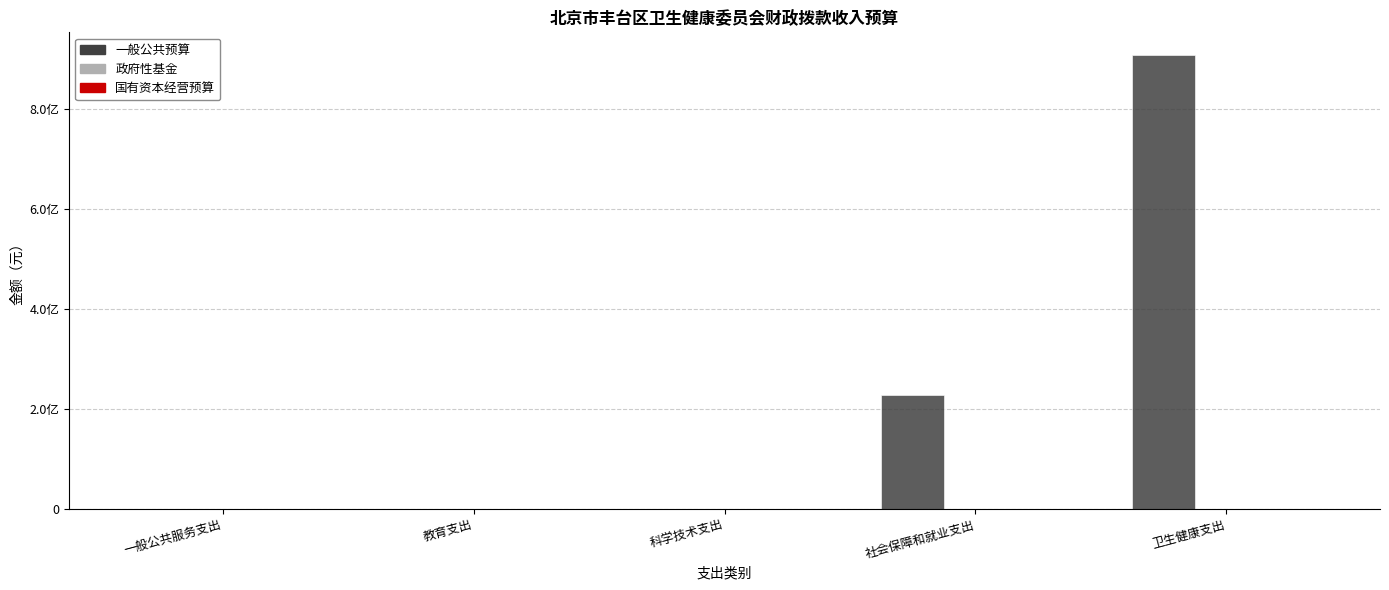

Does the chart contain stacked bars?

No